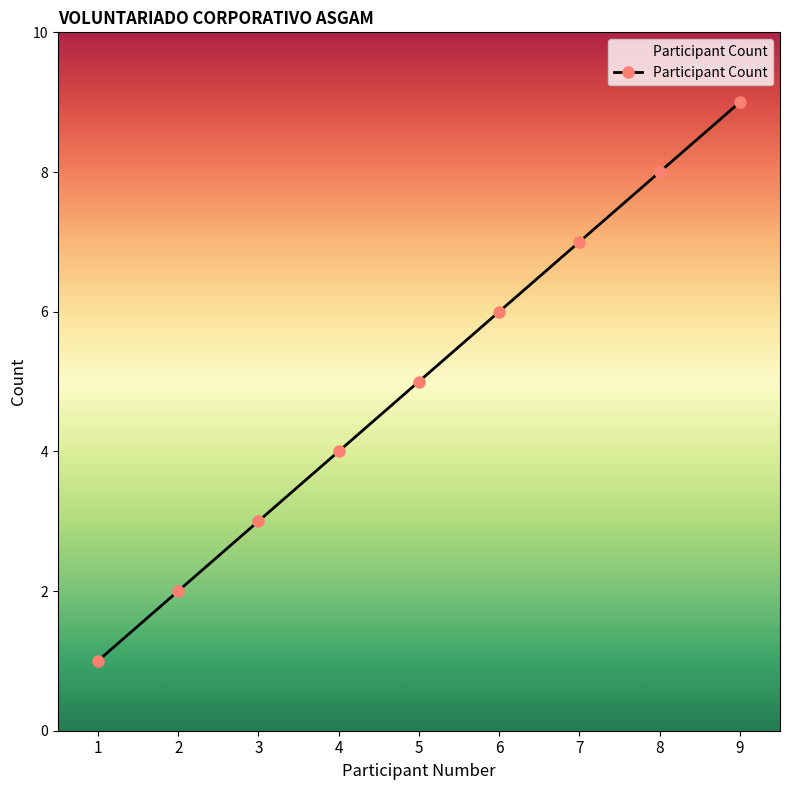

What is the change in value from 6 to 9?

+3